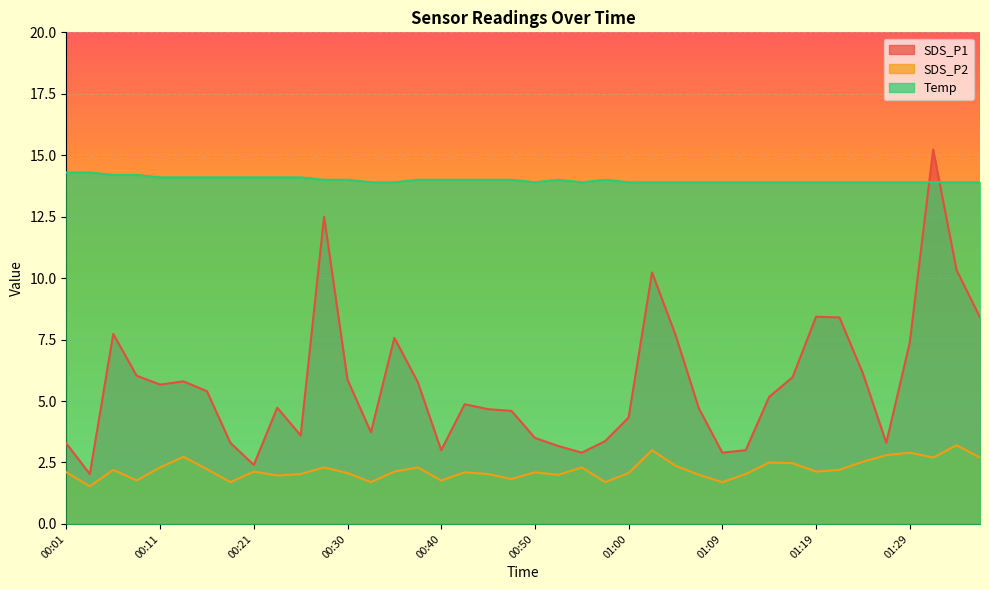

What is the sum of the SDS_P2 values at 00:45 and 00:57?

3.7